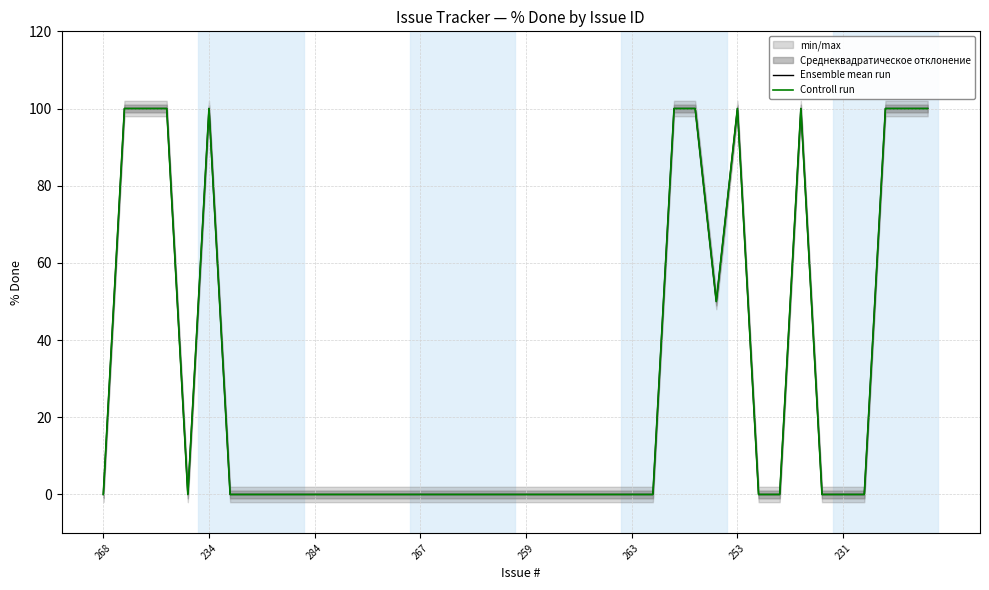

True or false: Ensemble mean run and Controll run intersect in this chart.

False